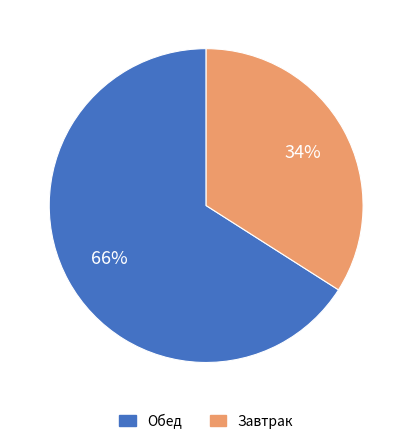

Is there a majority slice in this chart?

Yes